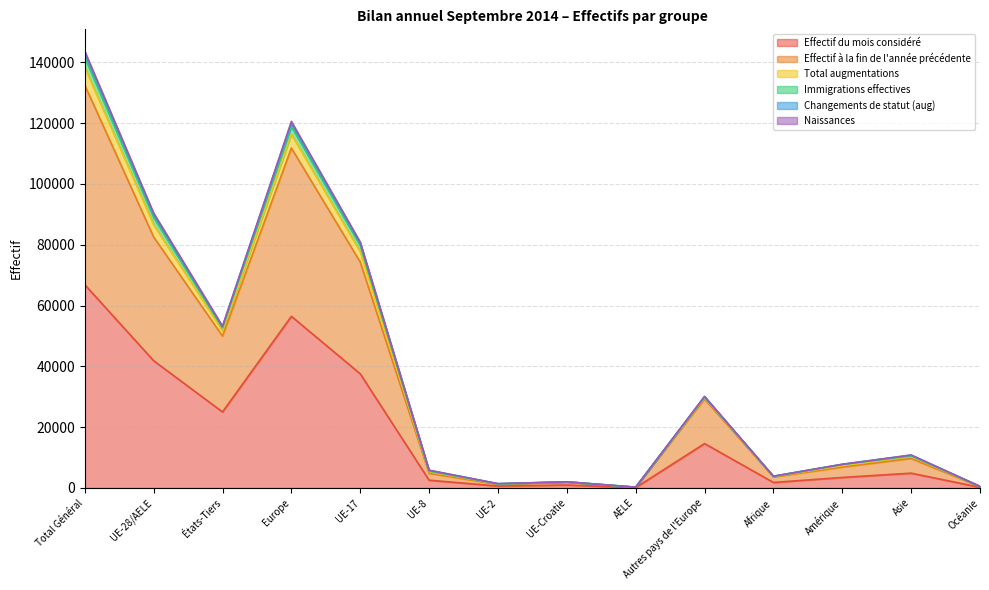

True or false: Immigrations effectives has more than 0 points higher than both neighbors.

True